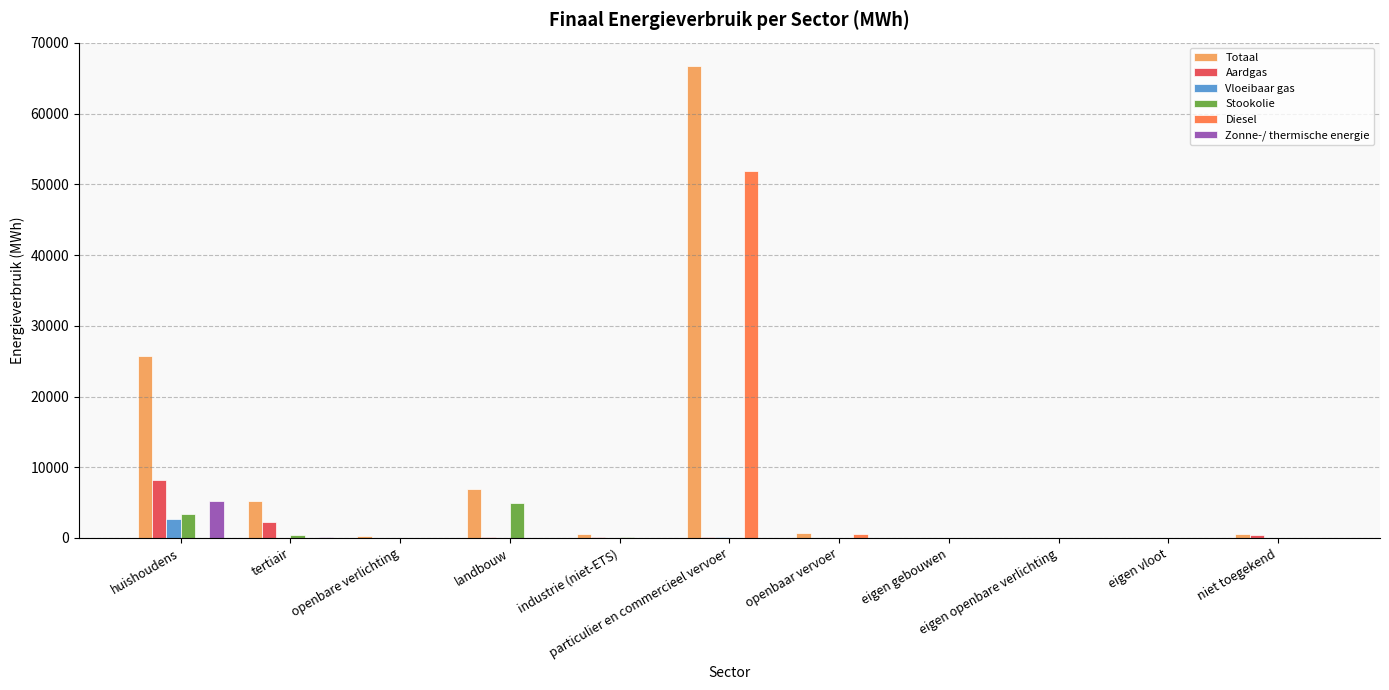

How many categories are shown in the chart?

11